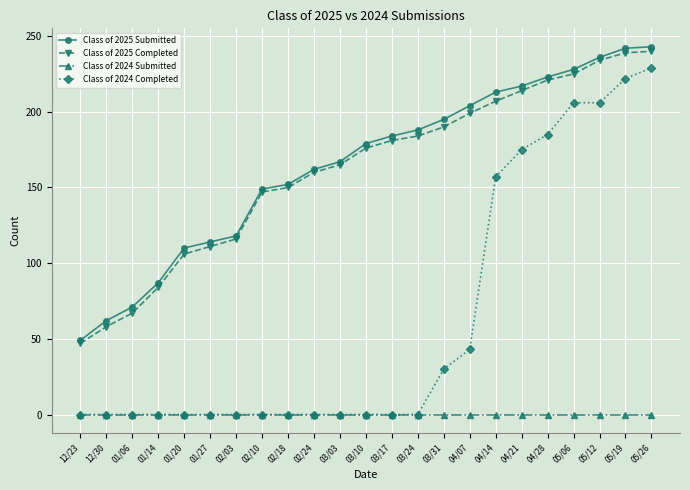

Which series has the largest range (max minus min)?

Class of 2024 Completed